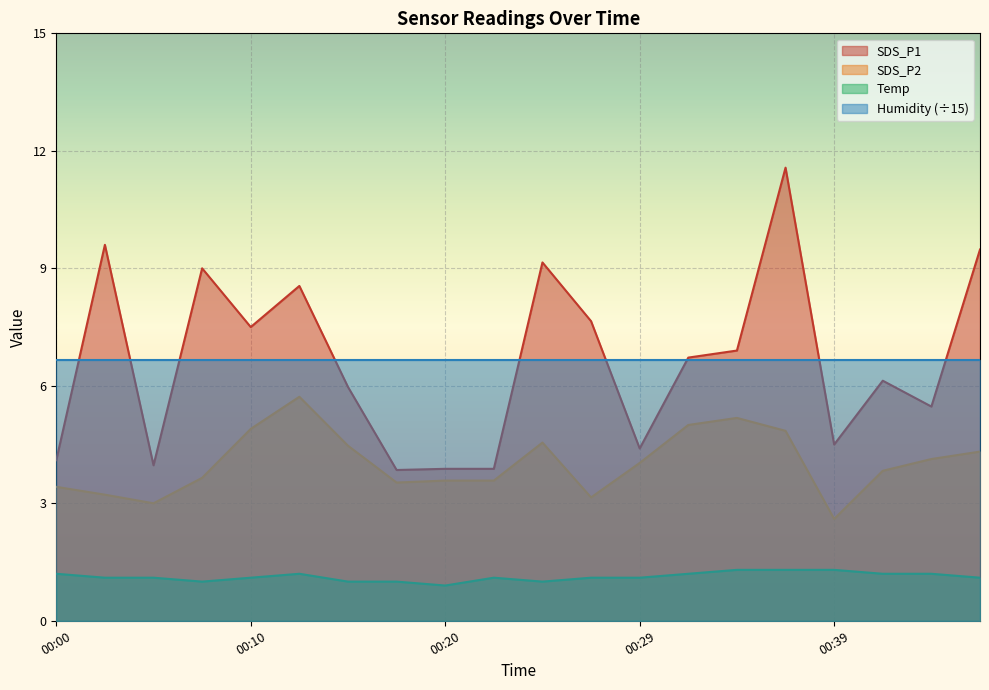

At how many categories does at least one series exceed 1?

20